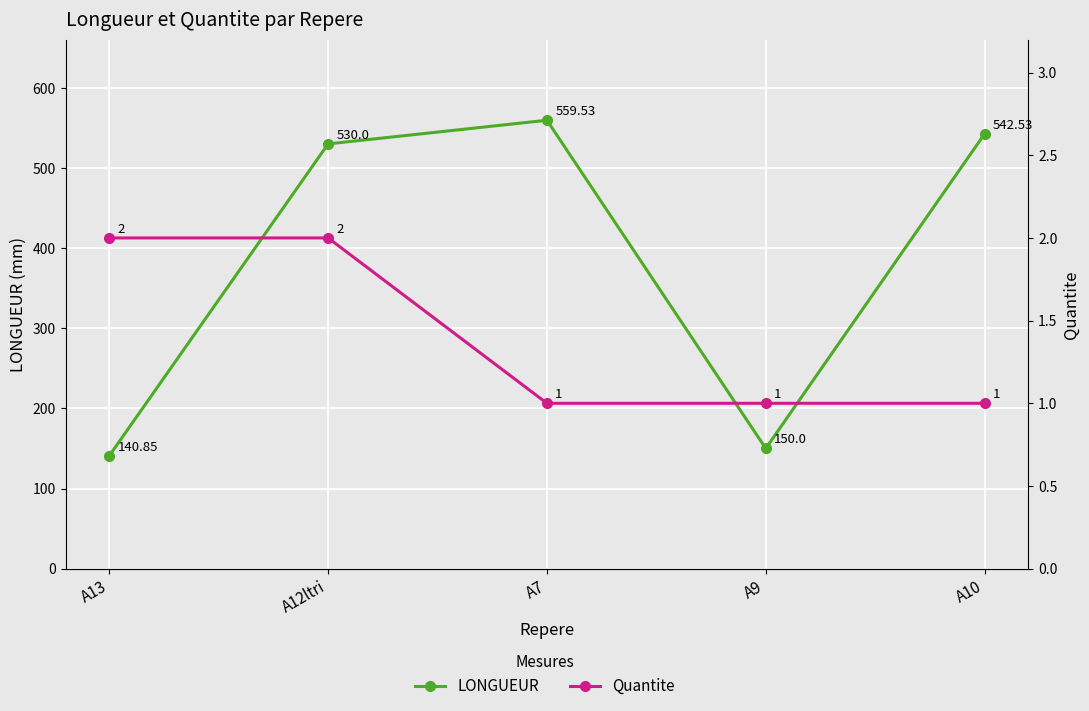

Reading right to left, extract all data points from this chart.

LONGUEUR: 542.5	150.0	559.5	530.0	140.8
Quantite: 1.0	1.0	1.0	2.0	2.0